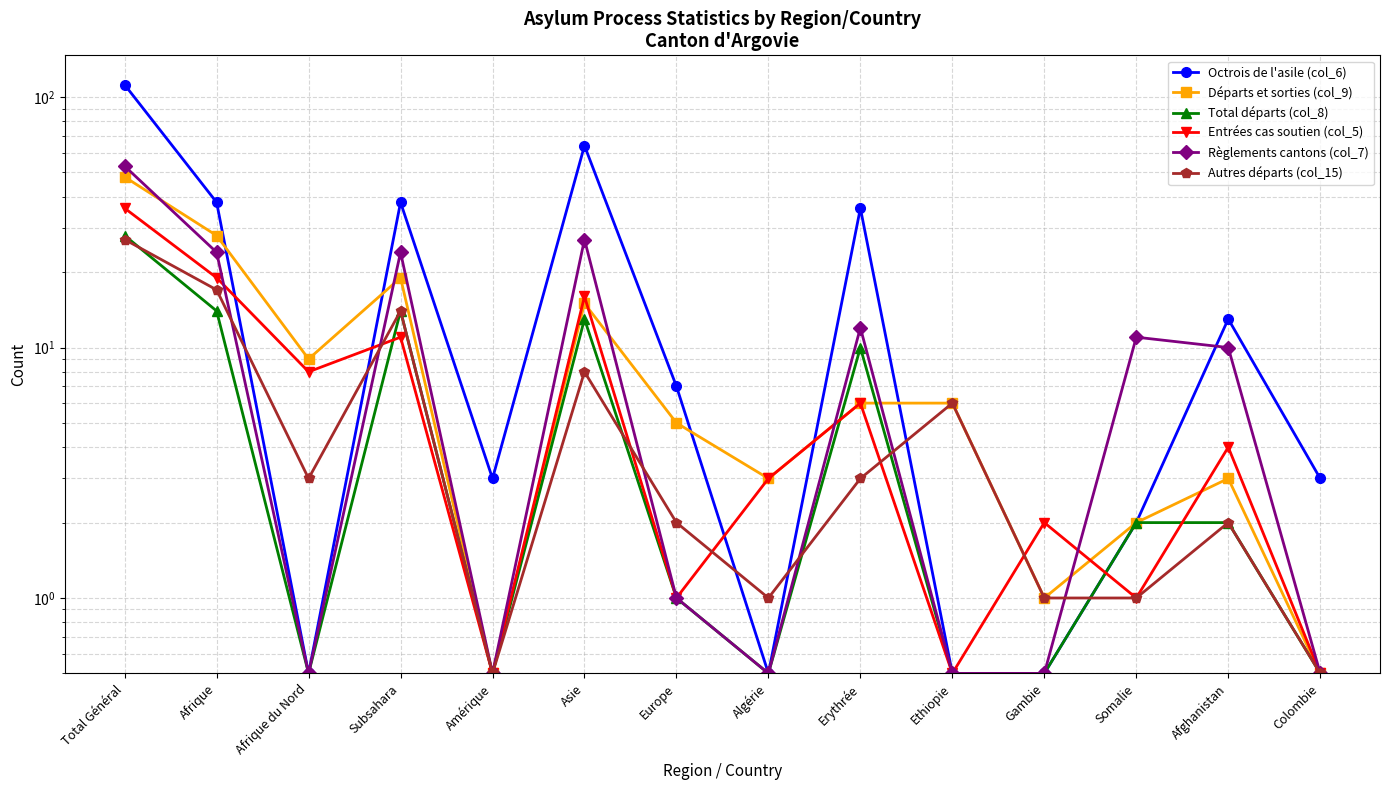

True or false: Règlements cantons (col_7) has more than 0 interior local peaks.

True